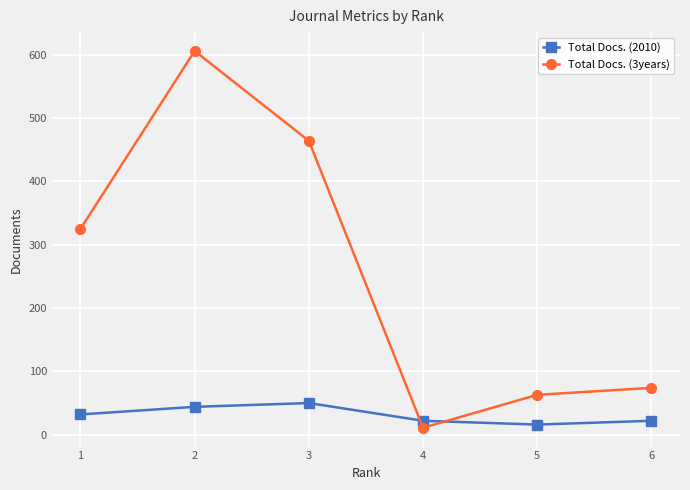

At 1, list the series in order from smallest to largest.

Total Docs. (2010), Total Docs. (3years)